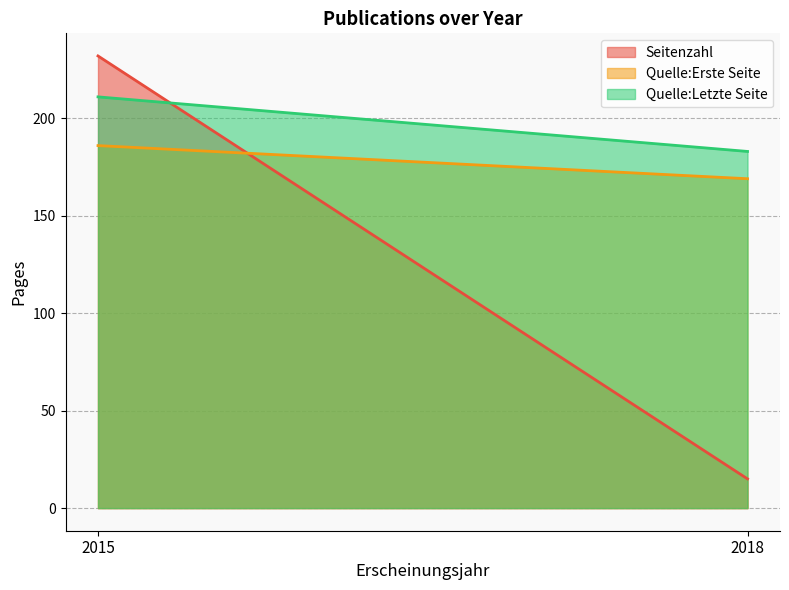

What is the sum of all Quelle:Letzte Seite values?

394